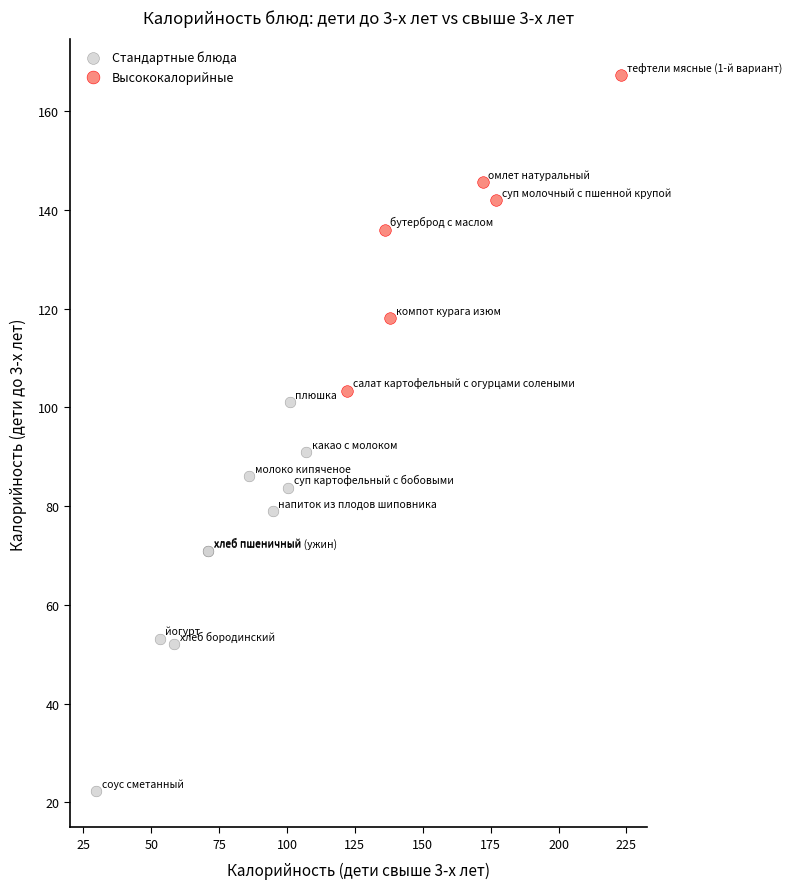

Which series reaches the maximum Y coordinate?

Высококалорийные